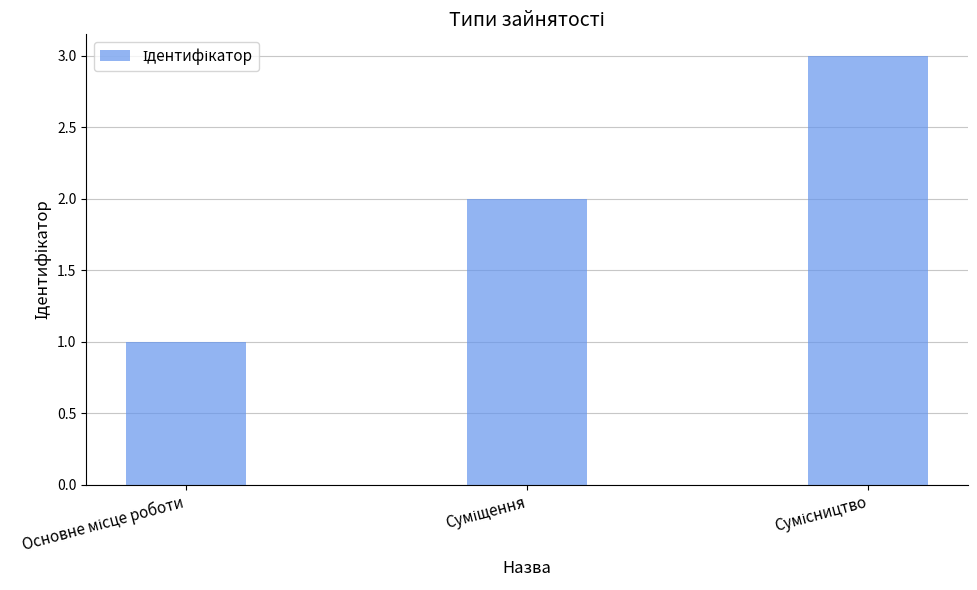

What is the greatest value displayed?

3